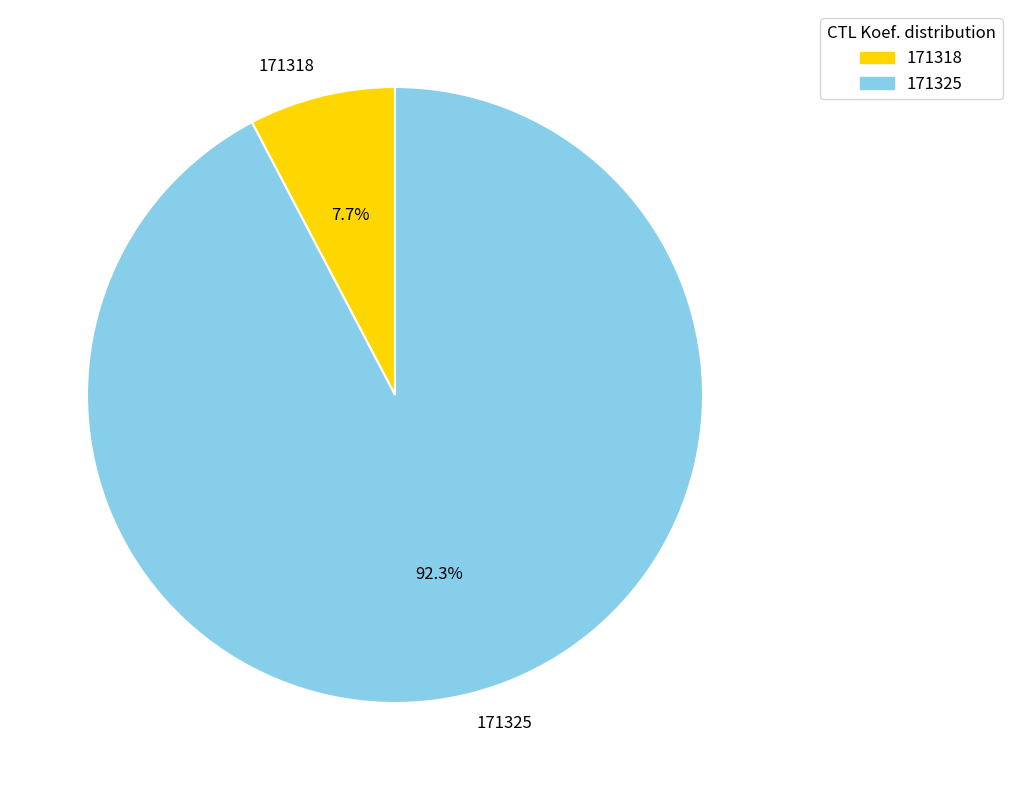

What percentage is the 171325 slice, to the nearest percent?

92%